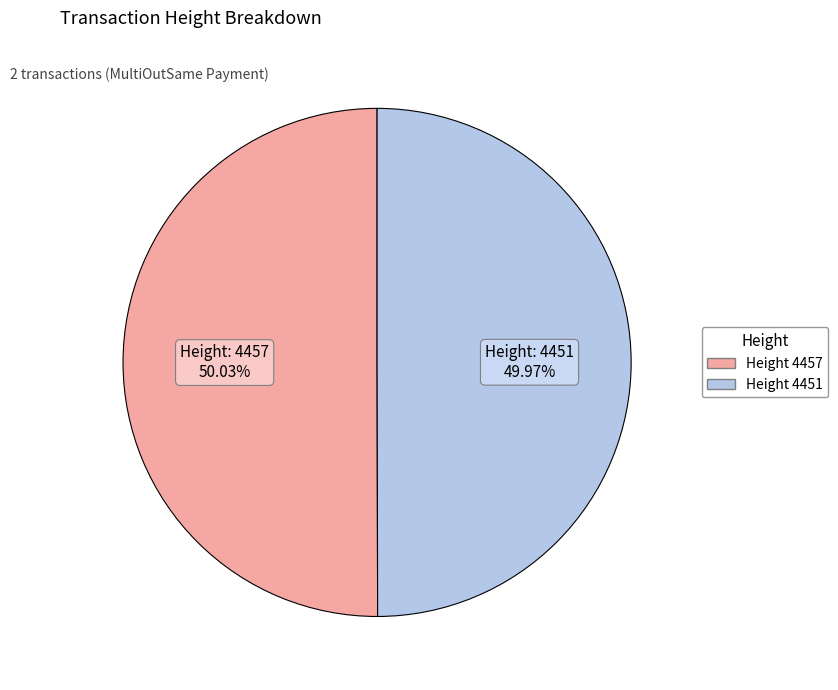

Is there any slice that represents more than half of the pie?

Yes